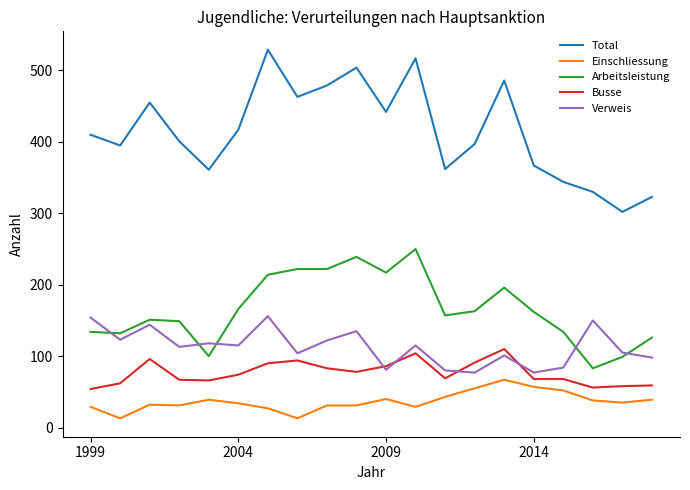

Count the number of data series in this chart.

5